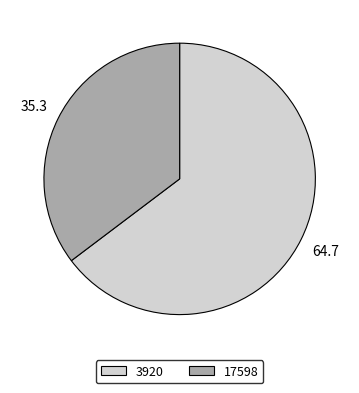

Is the sum of 3920 and 17598 greater than half?

Yes